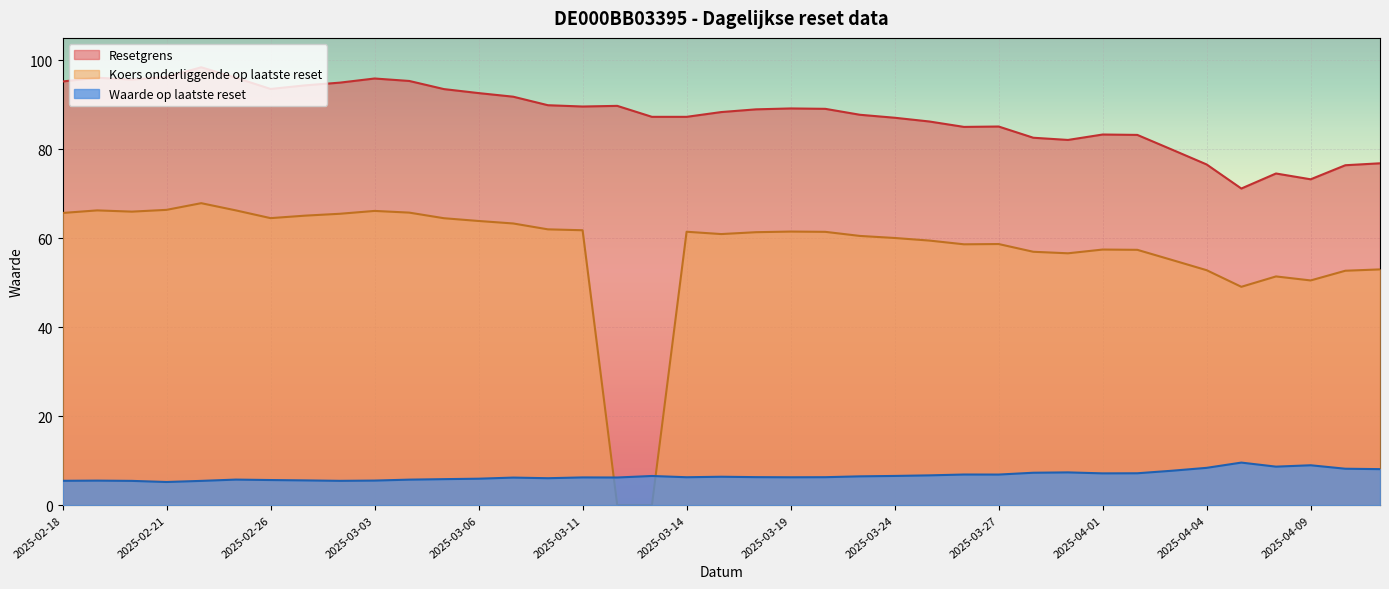

List the series in order of their overall mean, lowest first.

Waarde op laatste reset, Koers onderliggende op laatste reset, Resetgrens